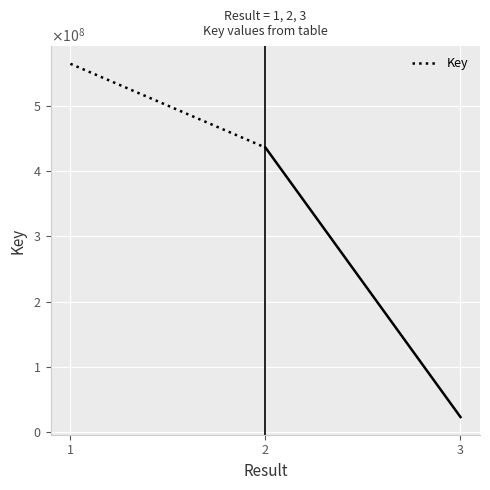

Reading left to right, extract all data points from this chart.

1=564240267	2=435915197